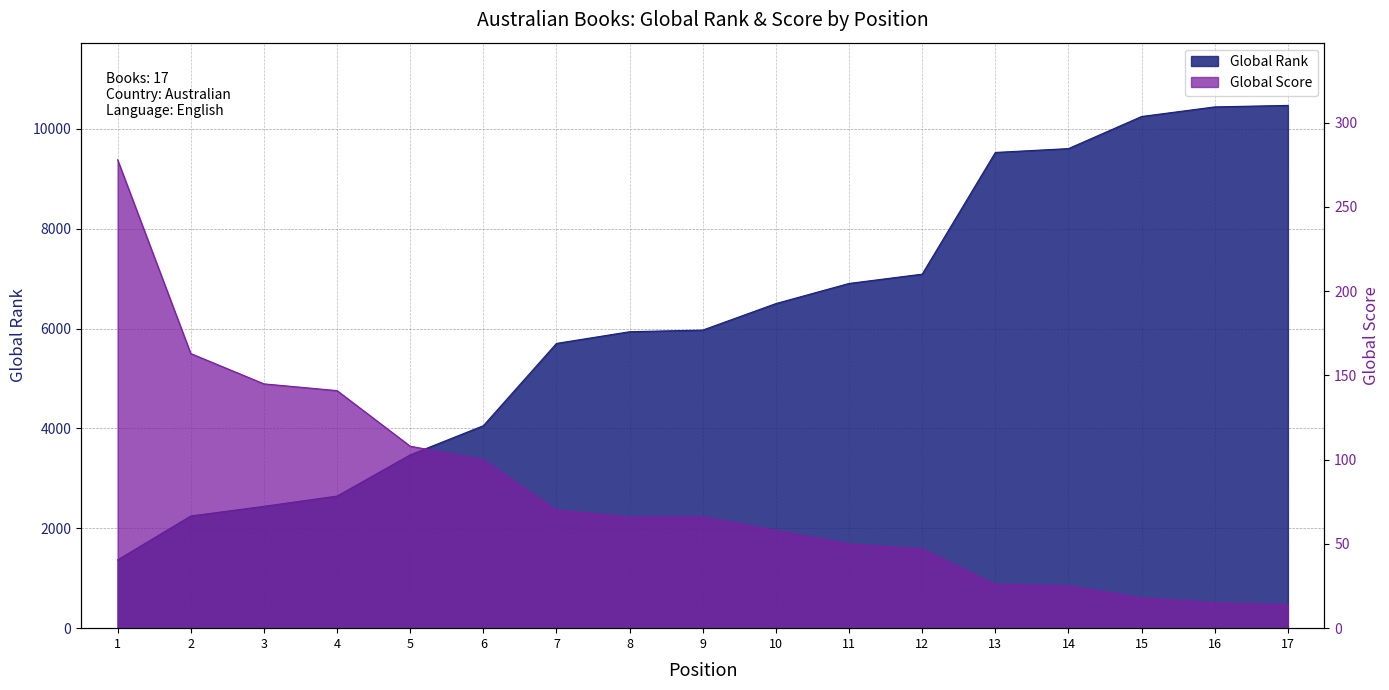

At 11, list the series in order from smallest to largest.

Global Score, Global Rank